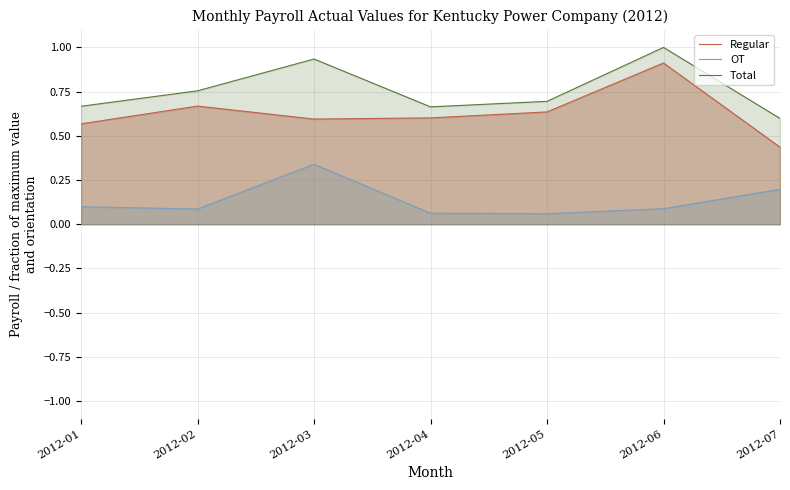

What is the spread (max minus min) of values at 2012-03?

0.6